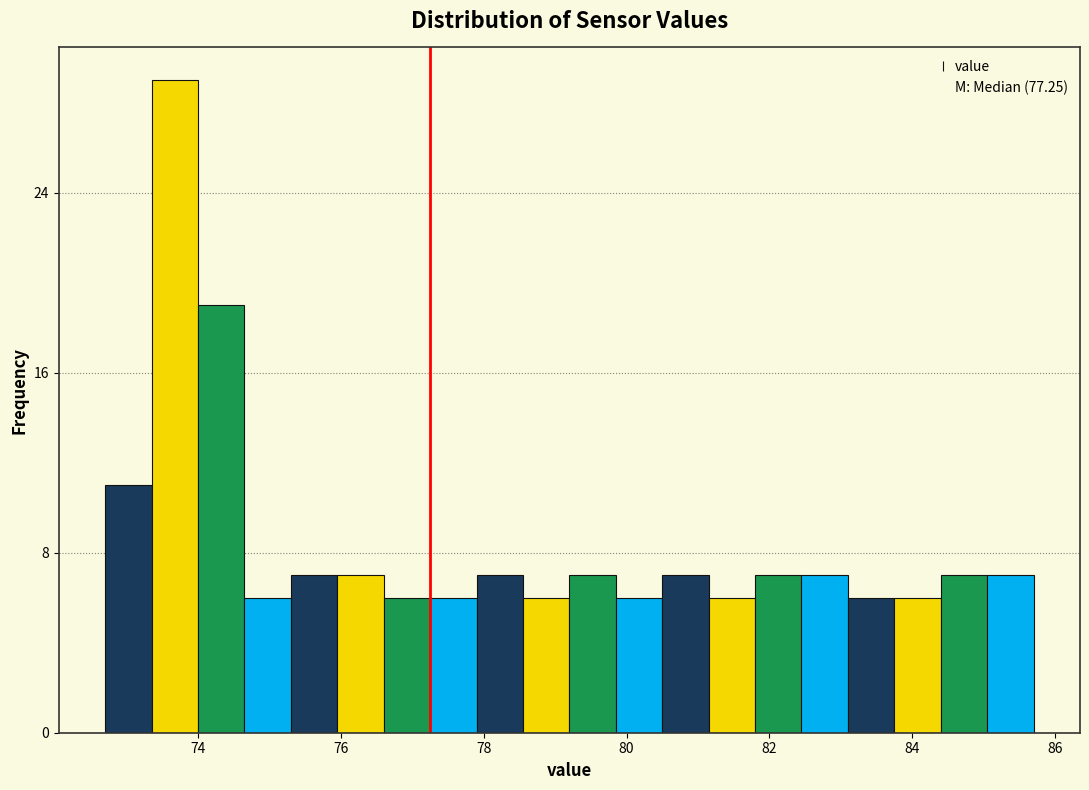

Around what value on the x-axis is the tallest bar? Give the approximate position of its centre, as read against the axis.

73.6